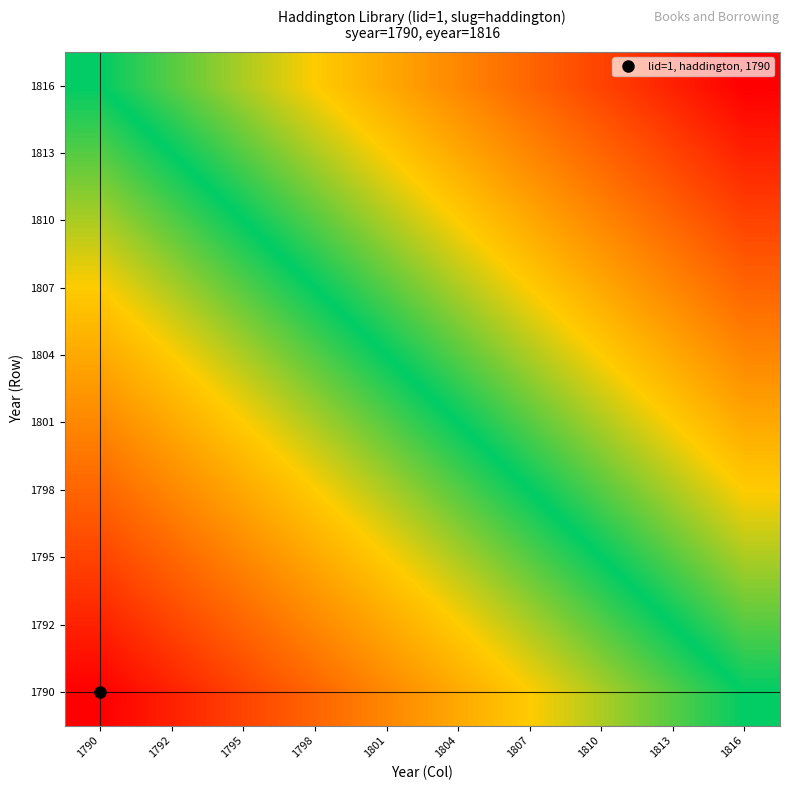

What is the total value across all series at 1807?

5.8